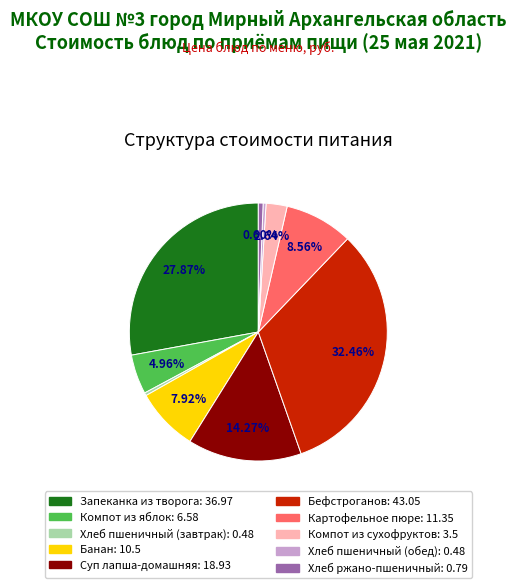

Between Хлеб пшеничный (обед) and Компот из сухофруктов, which is larger?

Компот из сухофруктов